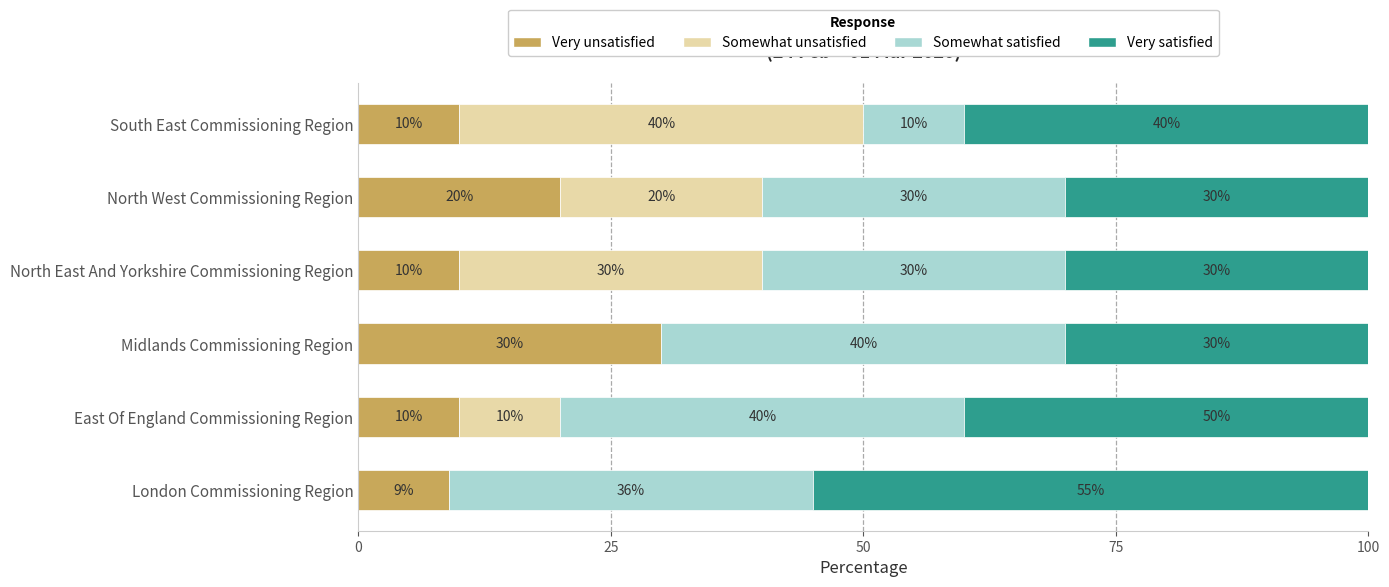

Rank the series at South East Commissioning Region from highest to lowest value.

Somewhat unsatisfied, Very satisfied, Very unsatisfied, Somewhat satisfied